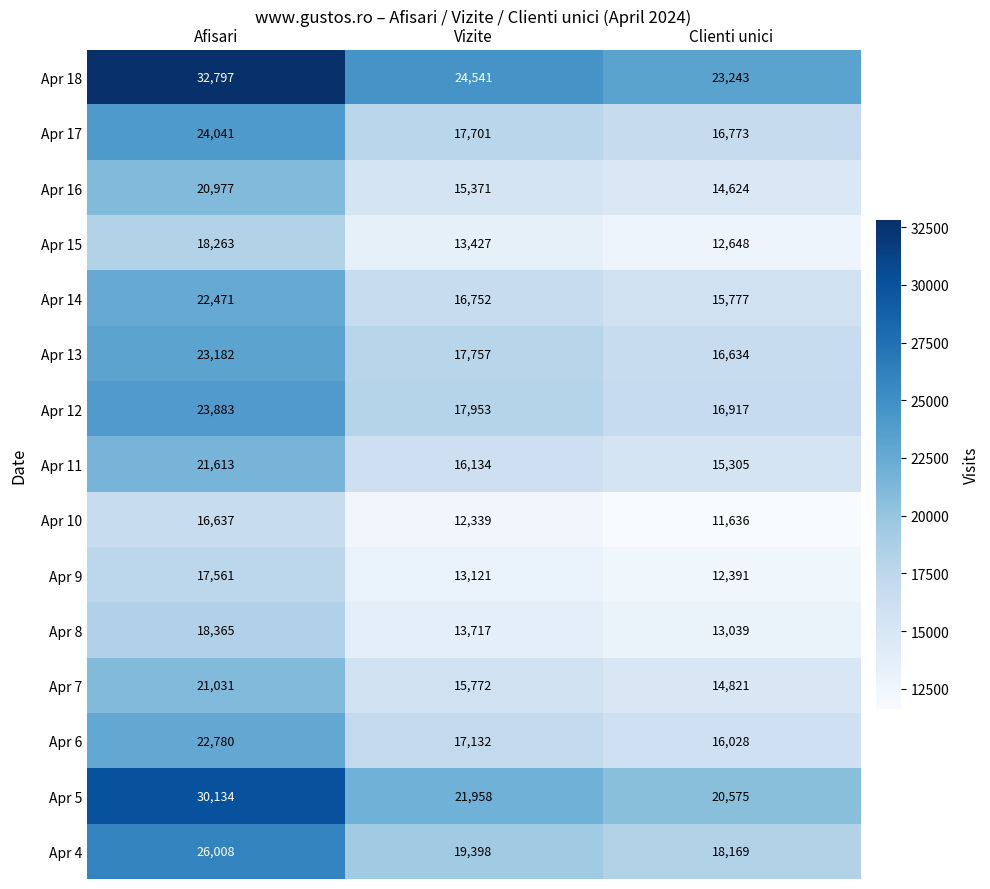

What is the sum of all Apr 5 values?

72667